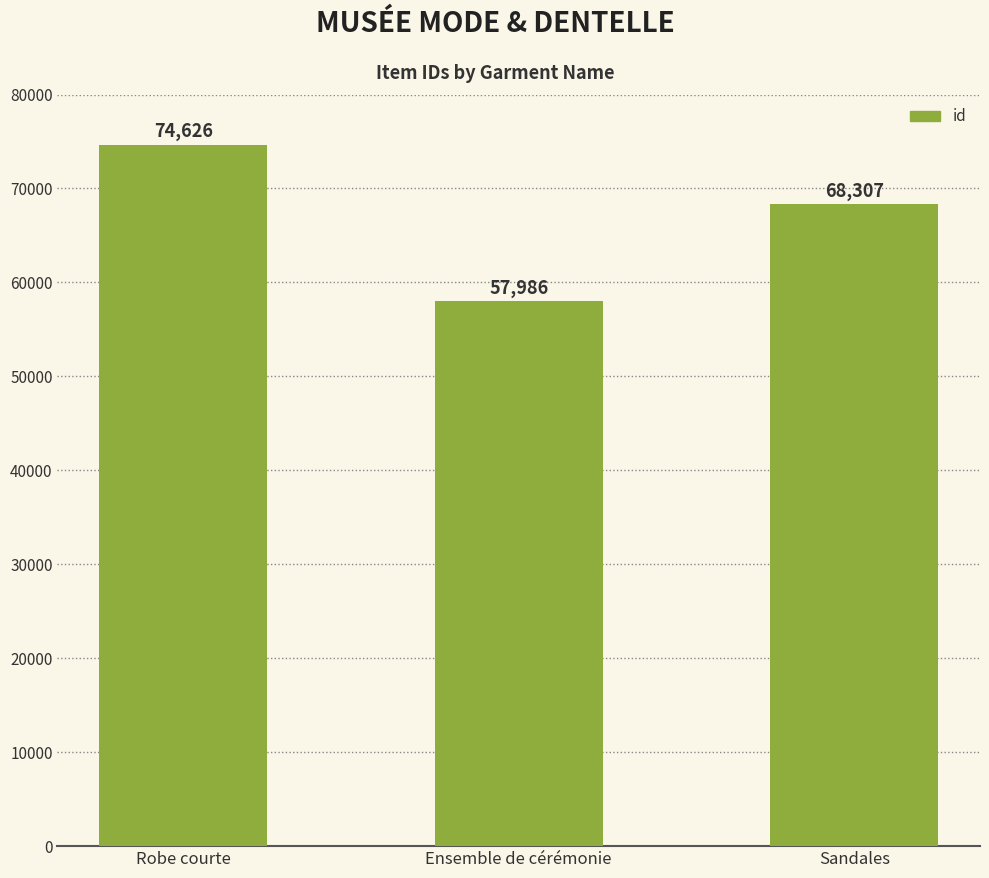

Approximately how many times larger is the value at Robe courte compared to Ensemble de cérémonie?

1.3